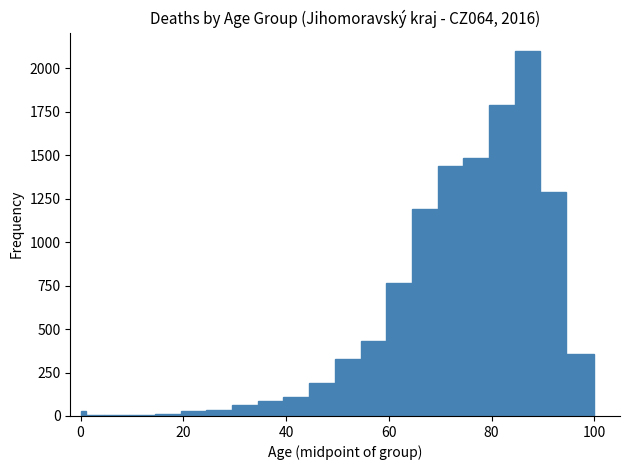

Read against the x-axis, roughly where is the centre of the tallest bar?

88